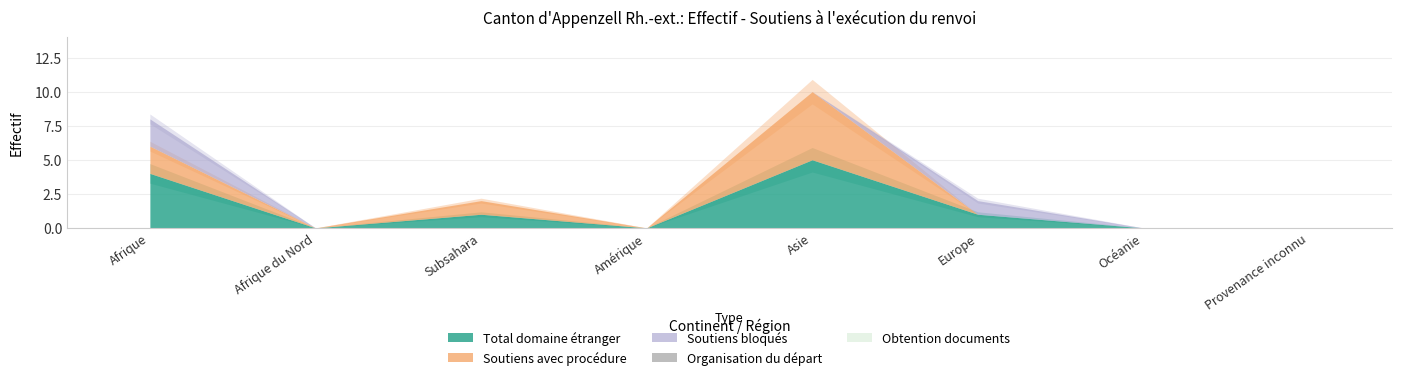

At which category is the sum across all series the highest?

Asie